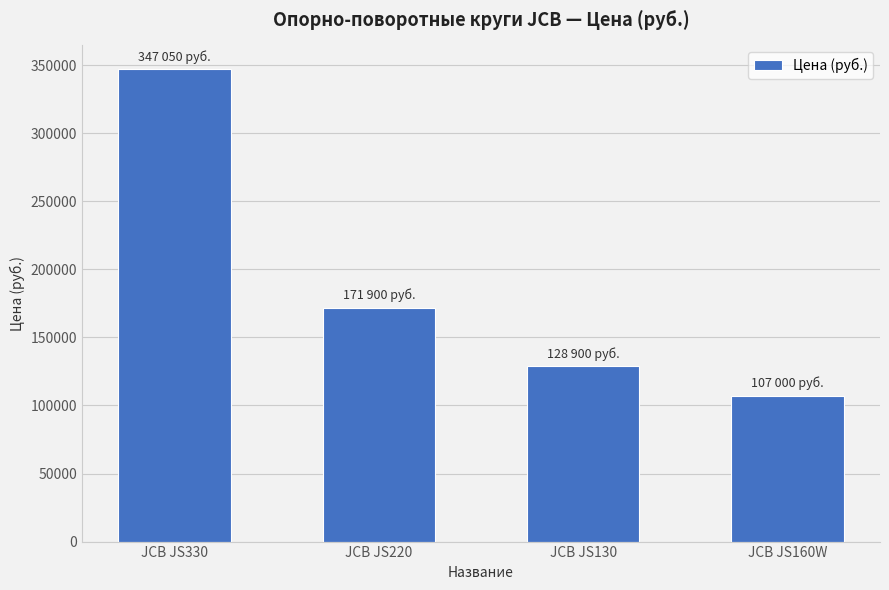

The value at JCB JS220 is 53993. True or false?

False